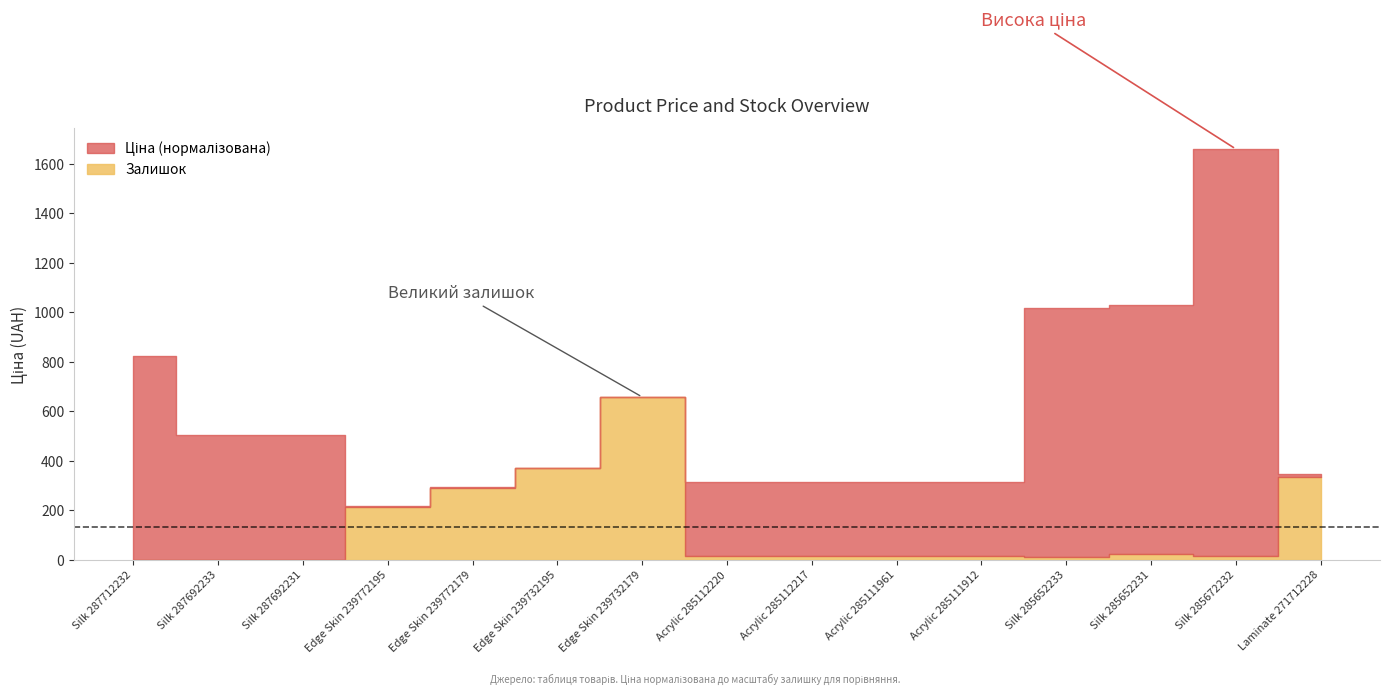

Count the number of values greater than 17.

6